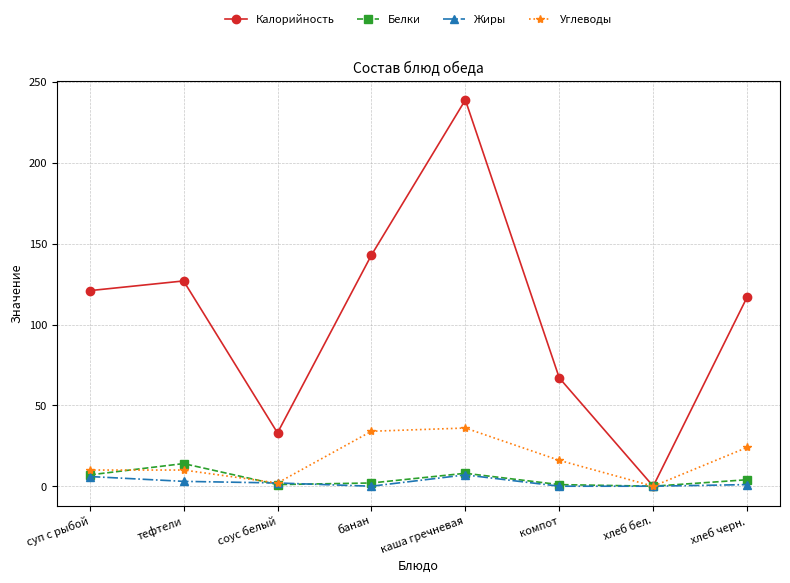

Between банан and хлеб бел., which series saw the biggest shift?

Калорийность